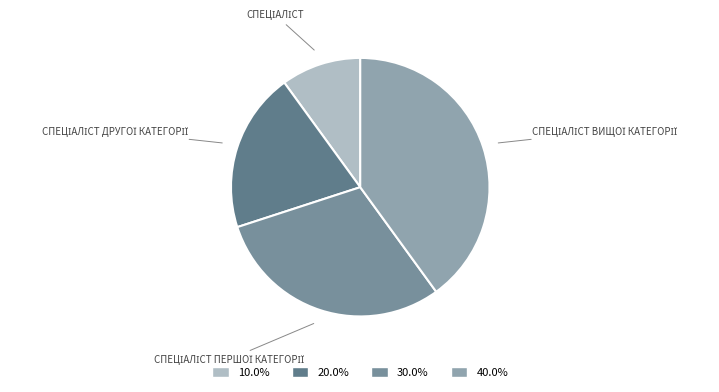

Which slice is the largest?

Спеціаліст вищої категорії